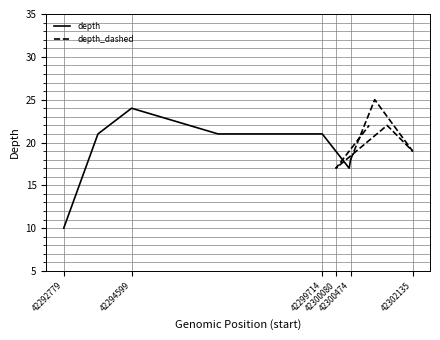

What is the maximum value shown in the chart?

25